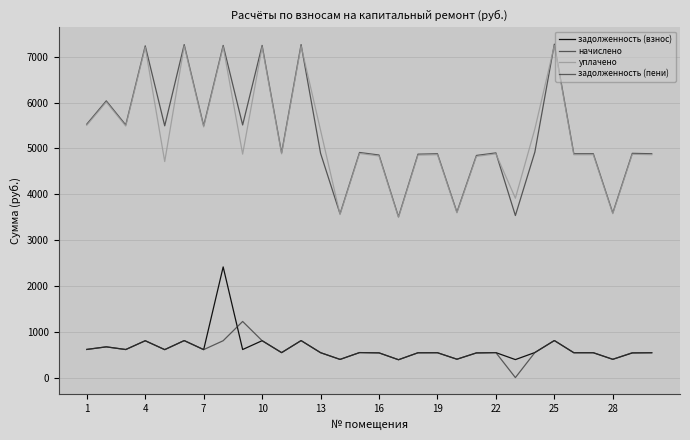

Which series has the largest range (max minus min)?

начислено